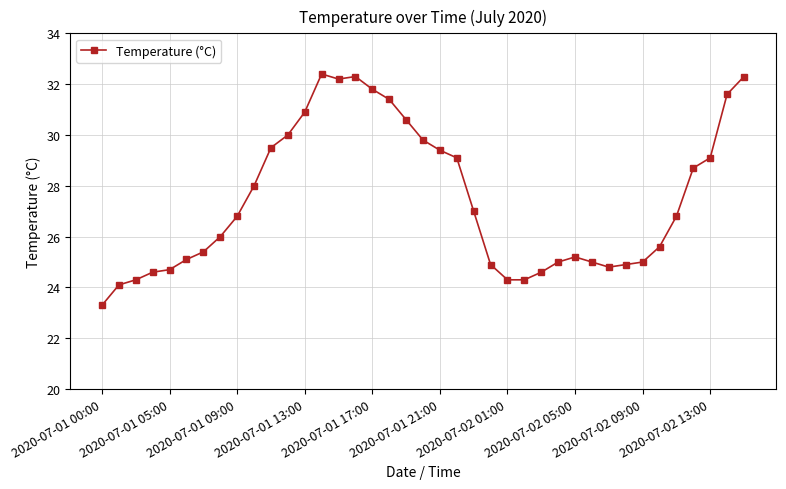

What is the greatest value displayed?

32.4